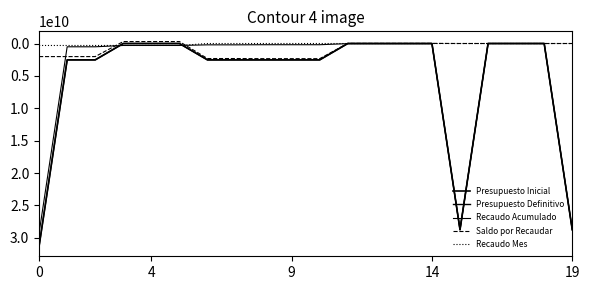

Is this an area chart (filled region under the line)?

No